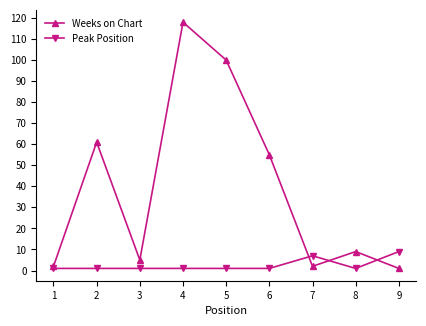

Is the value of Peak Position at 7 greater than the value of Weeks on Chart at 4?

No